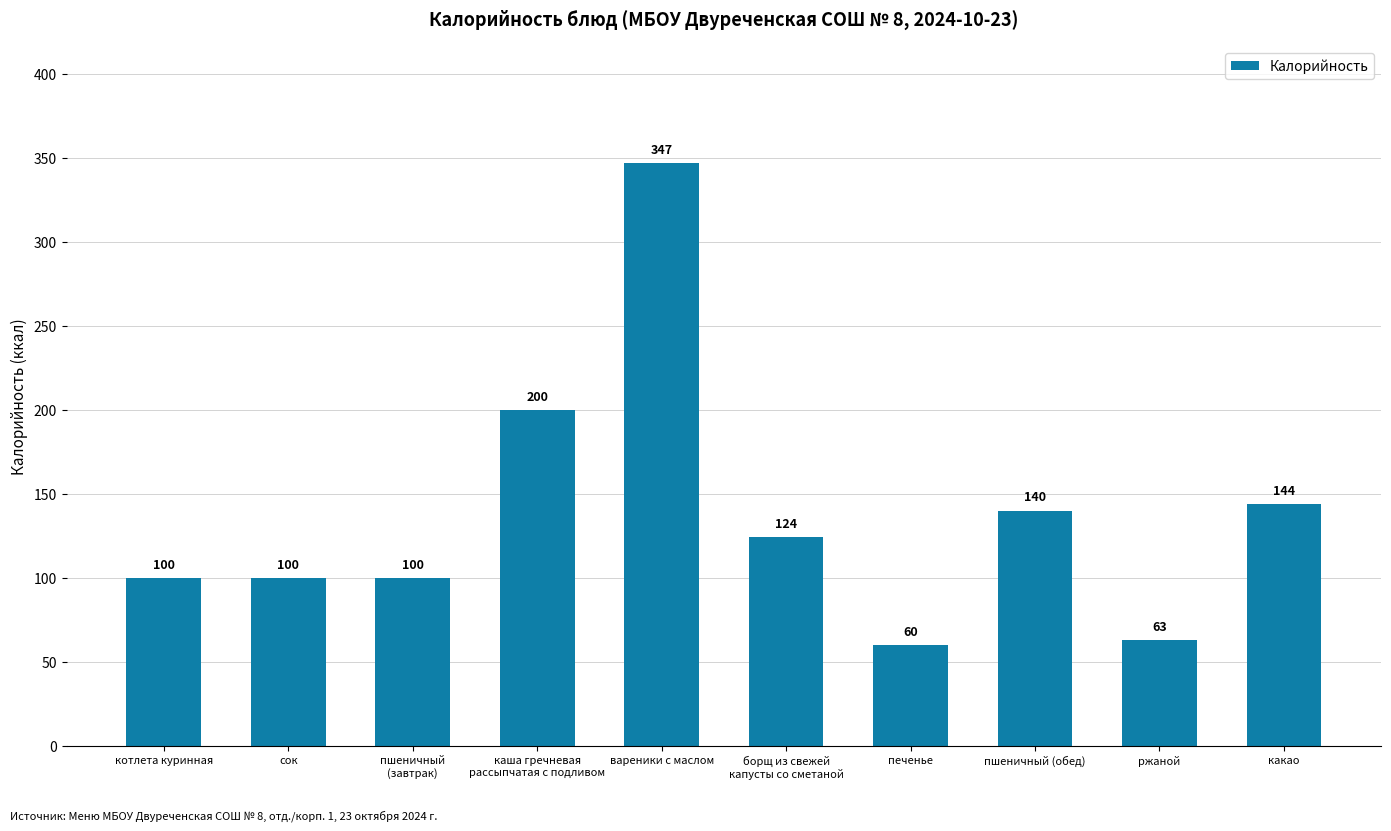

Where does the data first go above 124?

каша гречневая
рассыпчатая с подливом